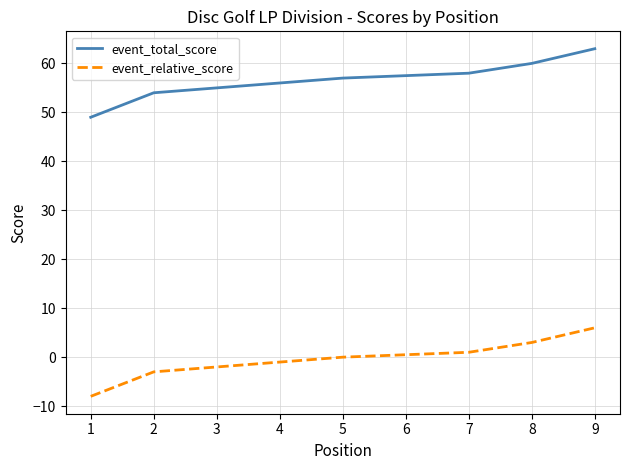

How many data points in event_total_score are above 57?

3